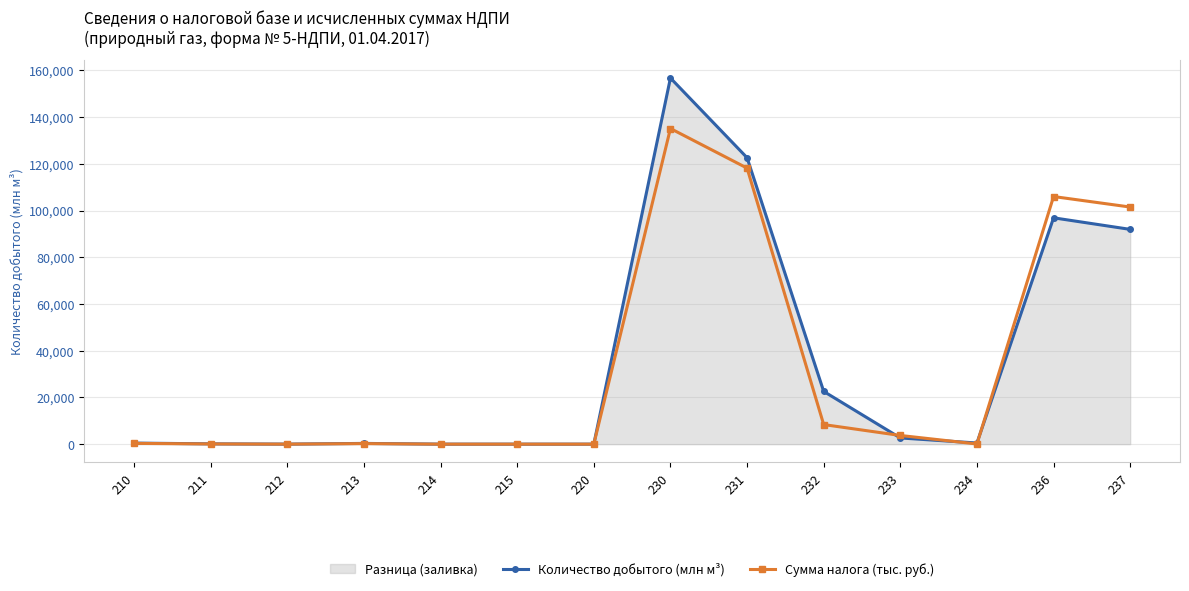

How many data points in Сумма налога (тыс. руб.) are above 329?

7